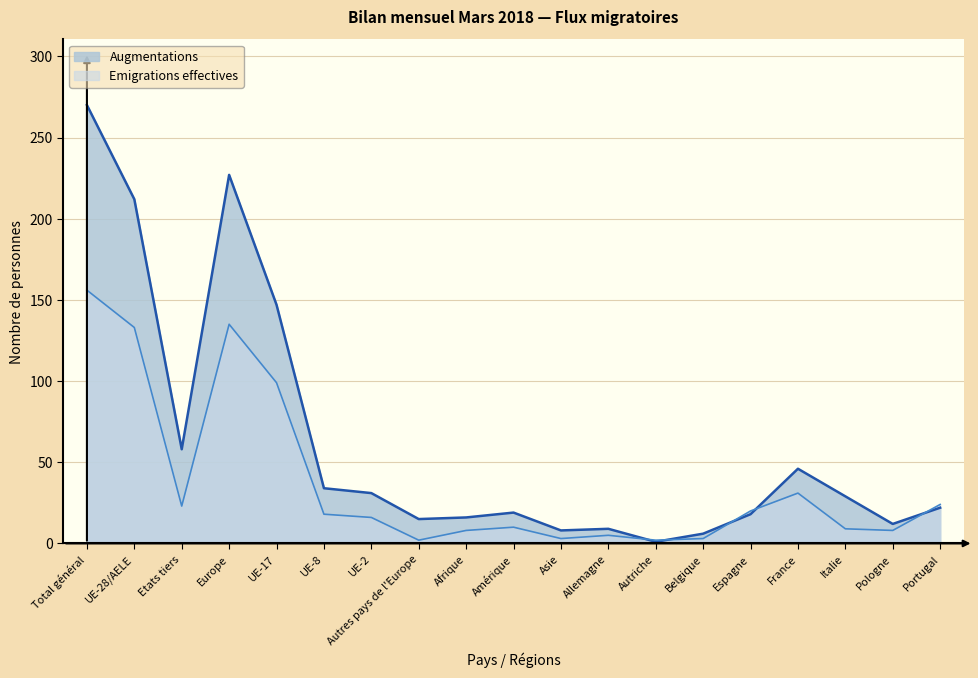

Does the chart display data point markers on the line(s)?

No